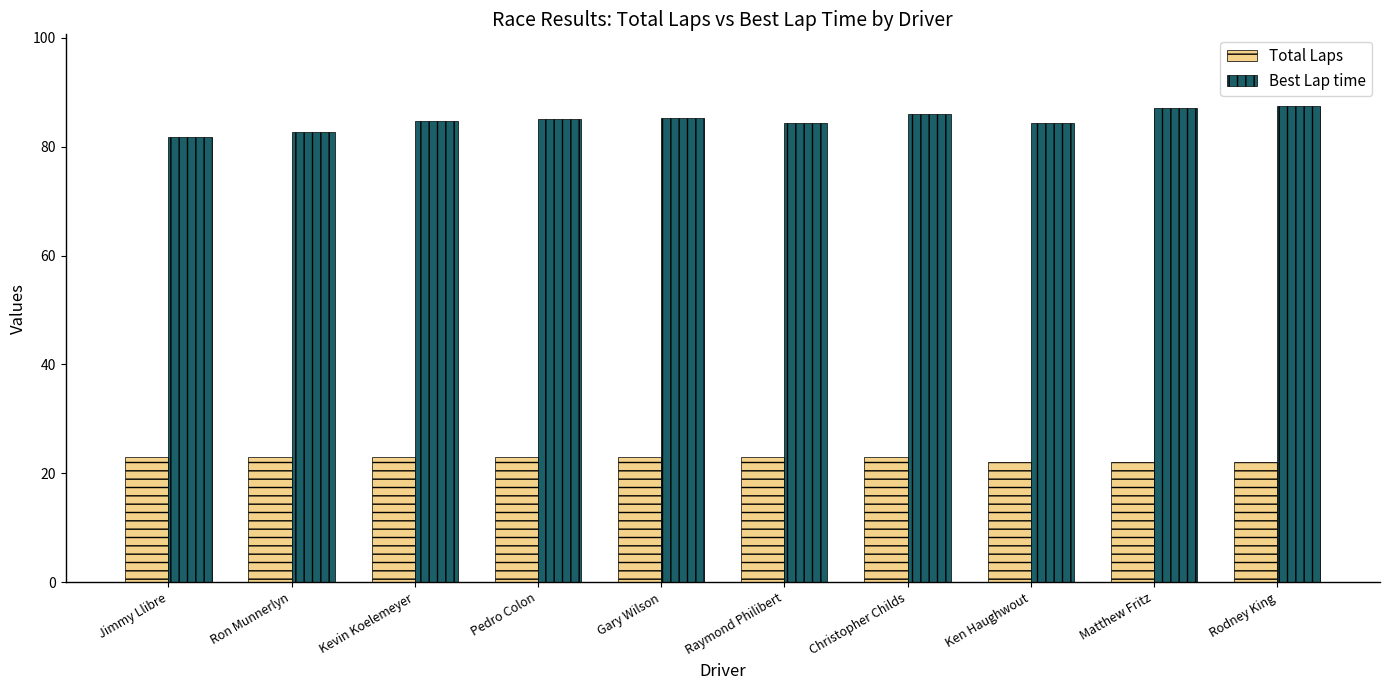

Which series has the largest range (max minus min)?

Best Lap time